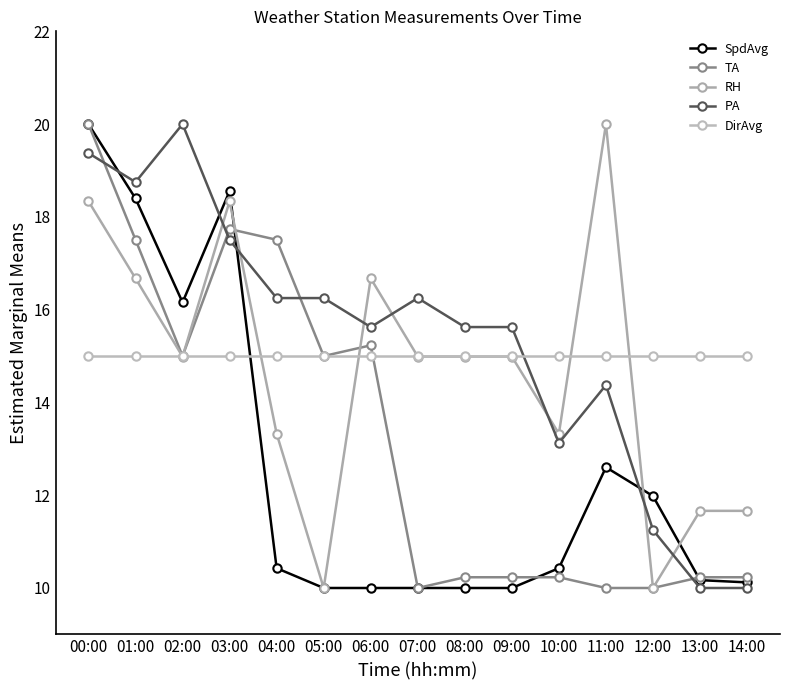

Read the RH value at 04:00.

13.3